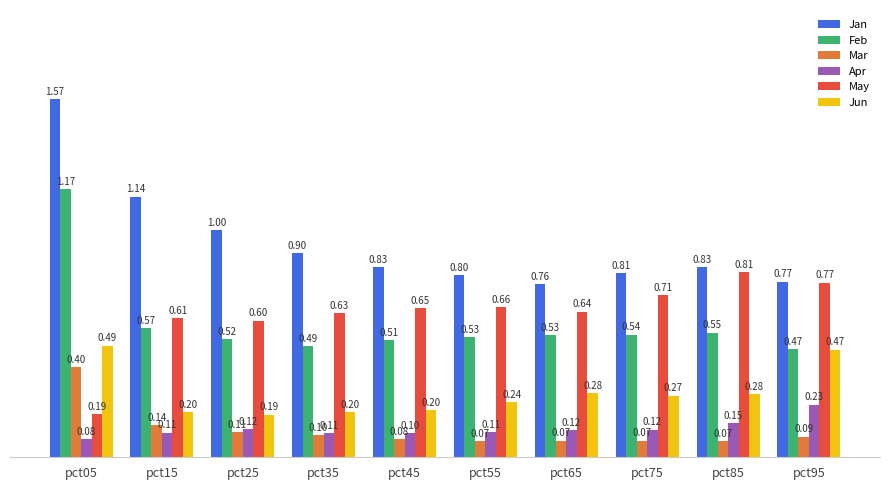

Between pct05 and pct35, which series saw the biggest shift?

Feb